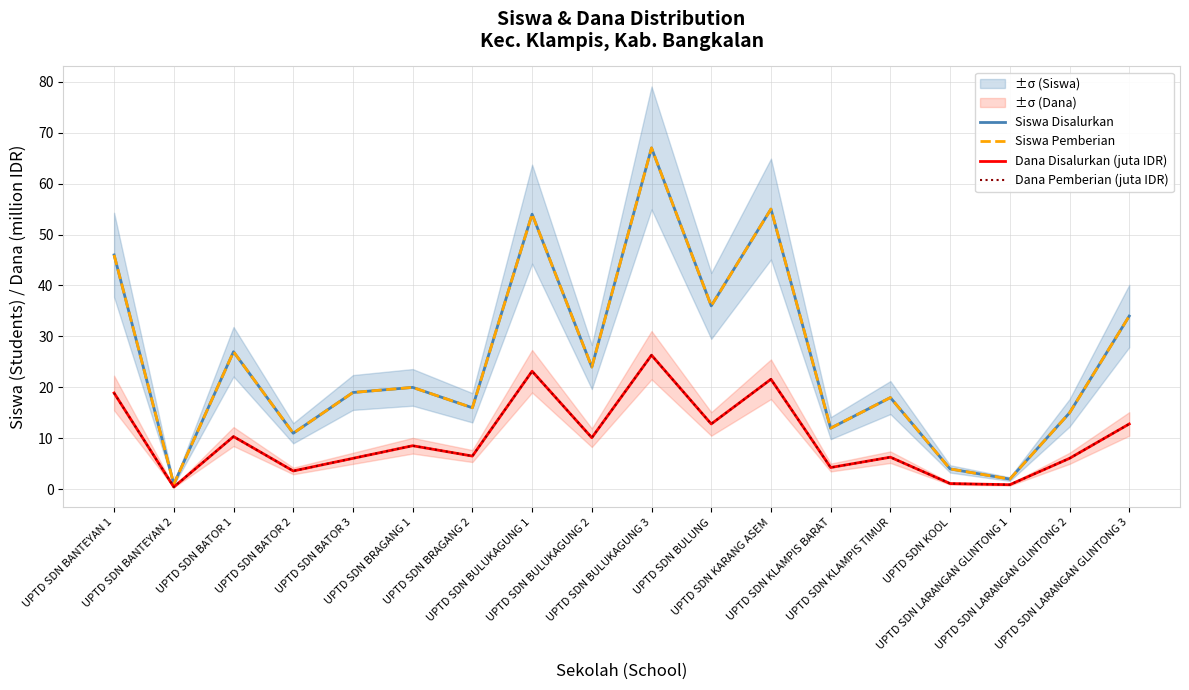

The Dana Pemberian (juta IDR) series shows 13.2 at UPTD SDN BULUKAGUNG 2. True or false?

False